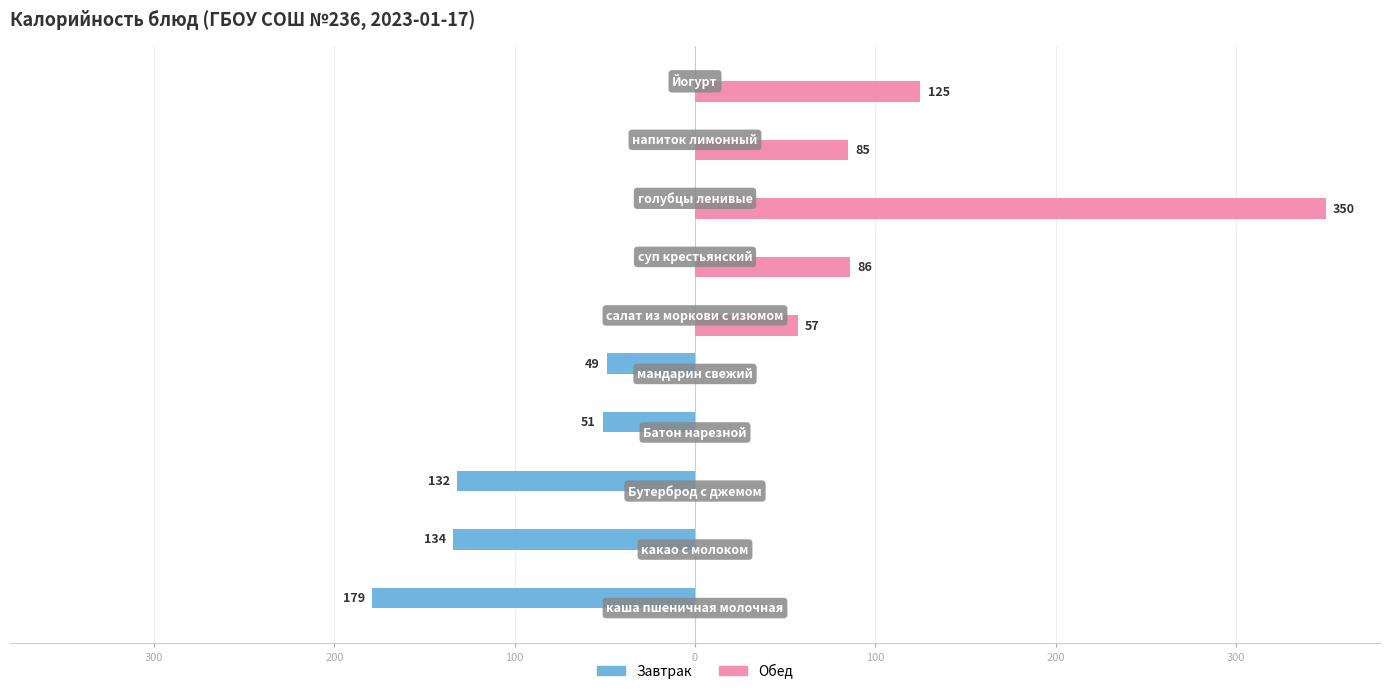

What are all the series names shown in the legend?

Завтрак, Обед